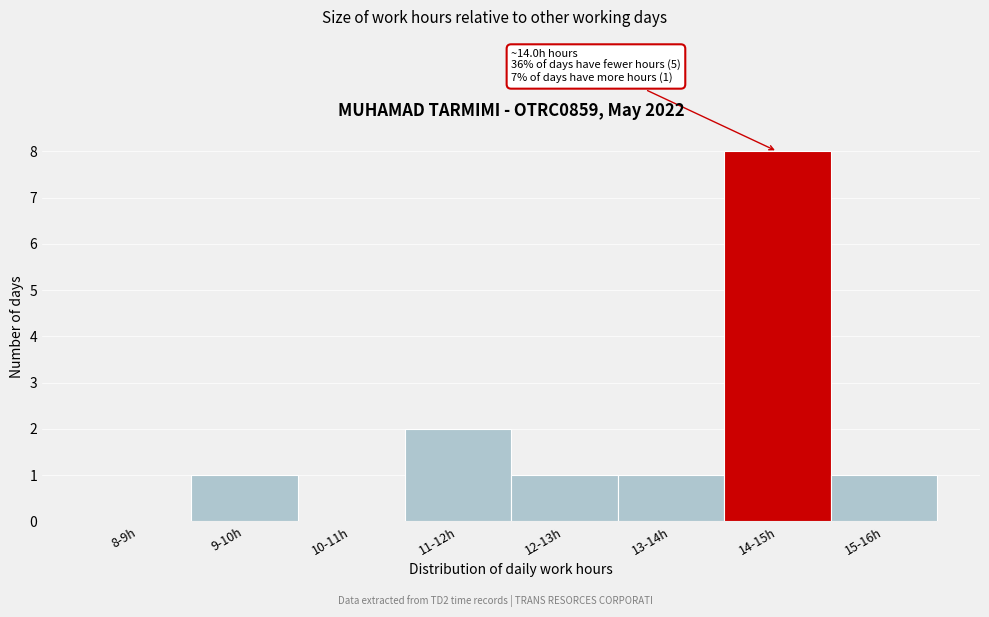

Reading right to left, extract all data points from this chart.

15-16h=1	14-15h=8	13-14h=1	12-13h=1	11-12h=2	10-11h=0	9-10h=1	8-9h=0